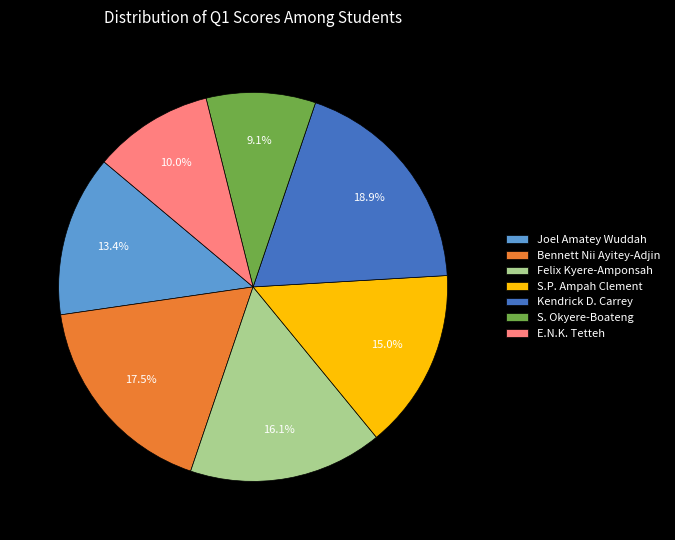

How many segments does this pie chart have?

7